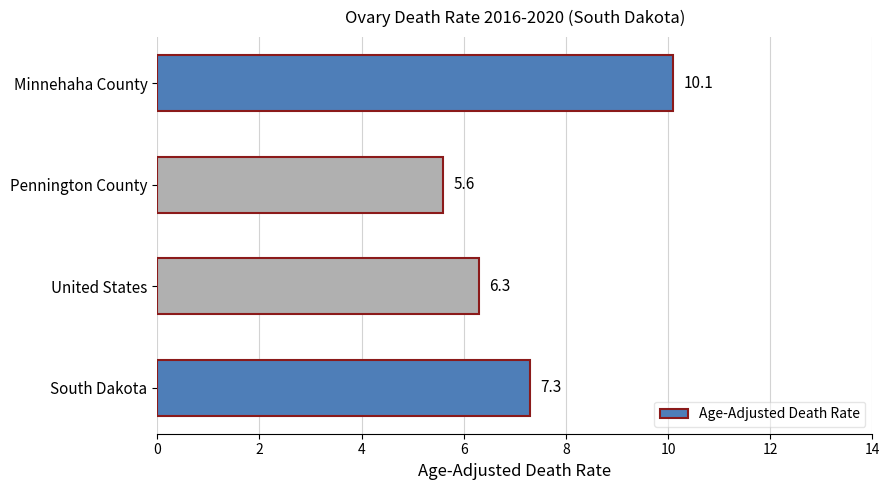

Between South Dakota and United States, which is larger?

South Dakota